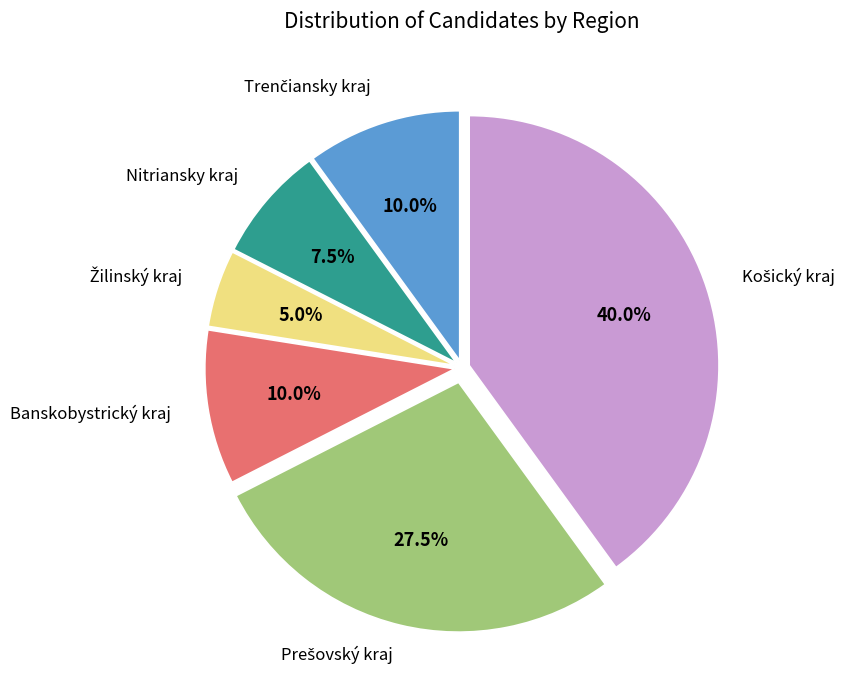

Is there any slice that represents more than half of the pie?

No